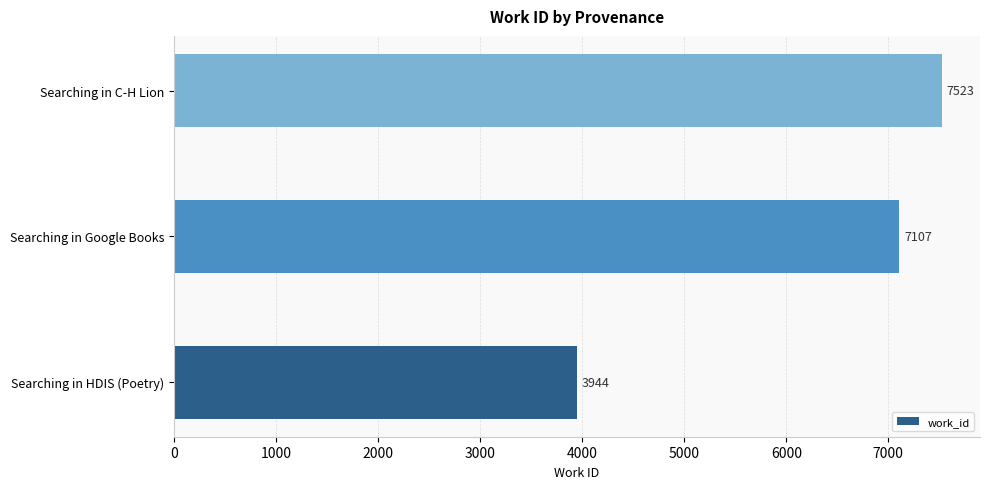

Where is the data nearest to the value 5733?

Searching in Google Books